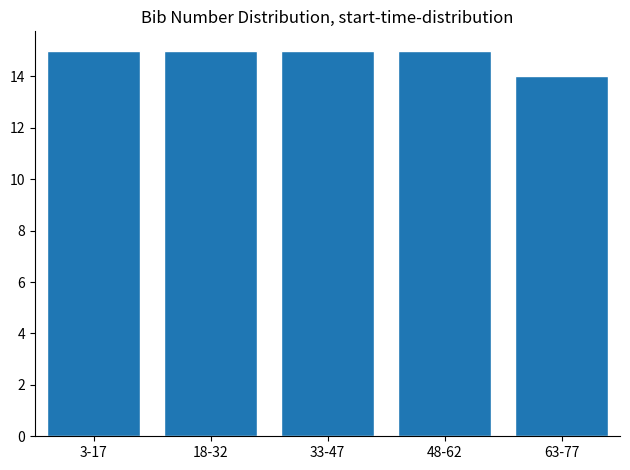

Reading left to right, list all the values displayed in this chart.

3-17=15	18-32=15	33-47=15	48-62=15	63-77=14